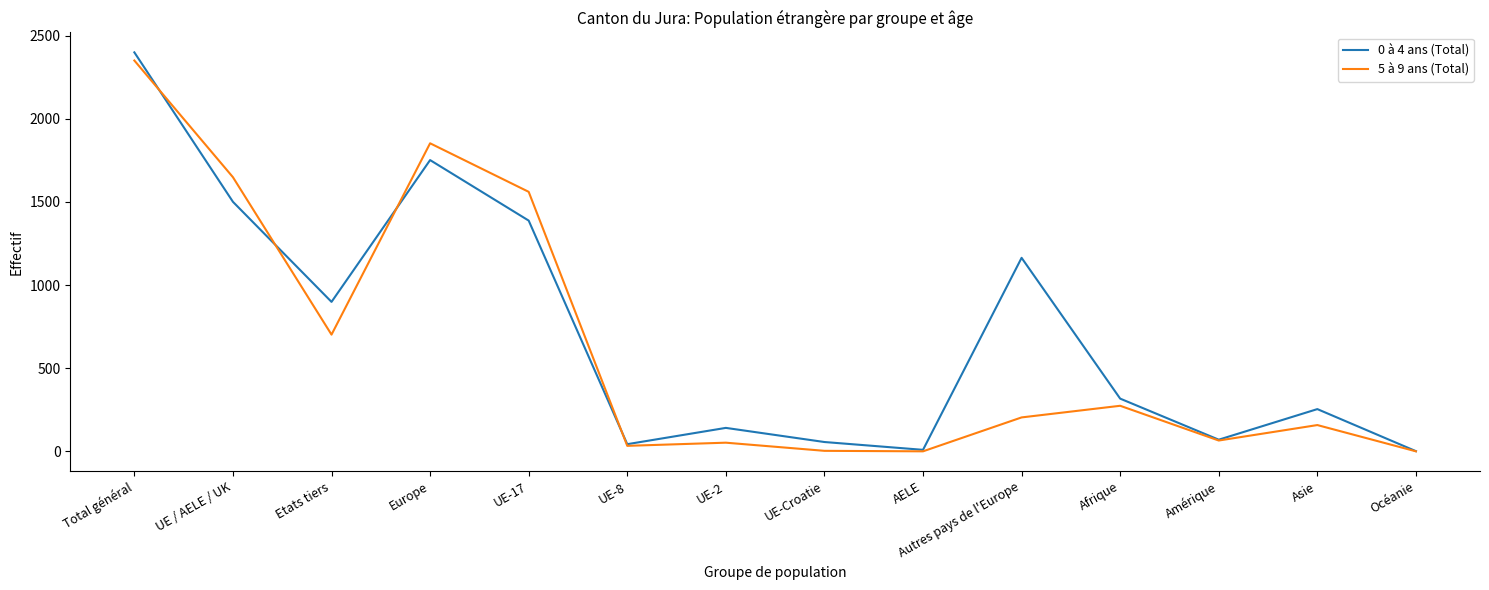

Where does the 0 à 4 ans (Total) series first go above 317?

Total général